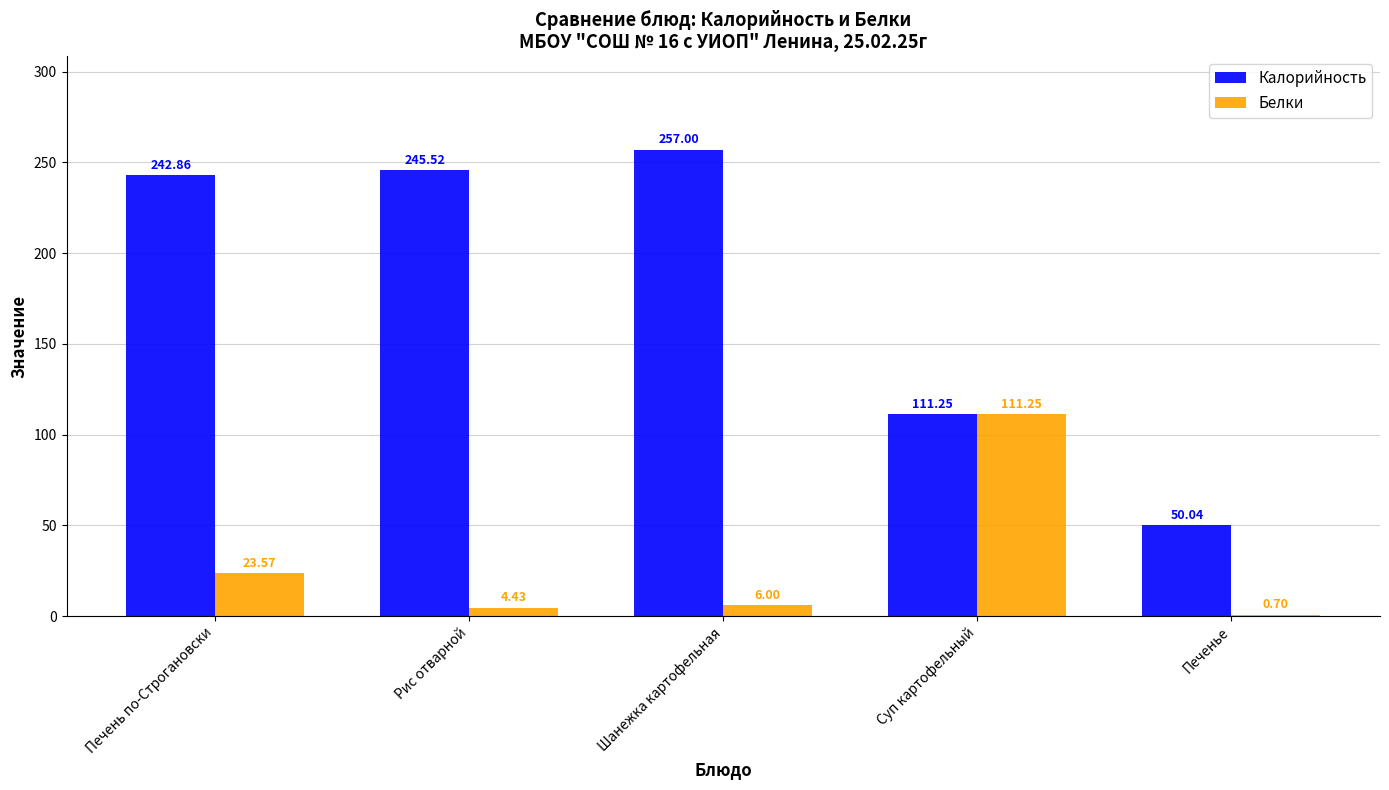

What is the total value across all series at Суп картофельный?

222.5